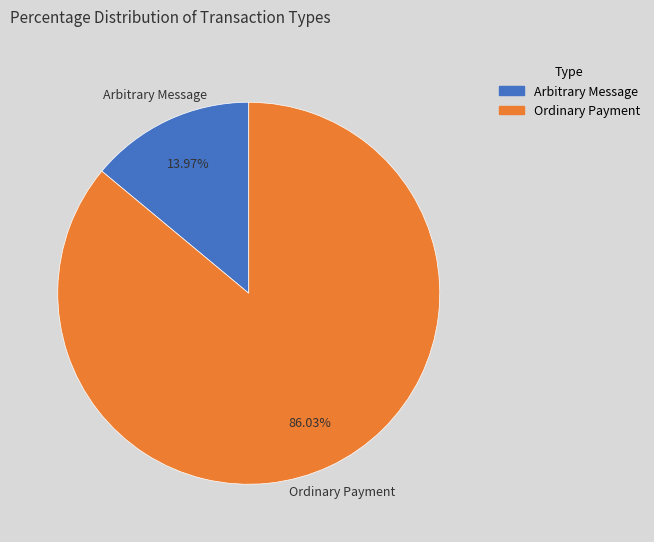

What percentage do Ordinary Payment and Arbitrary Message together represent?

100.0%